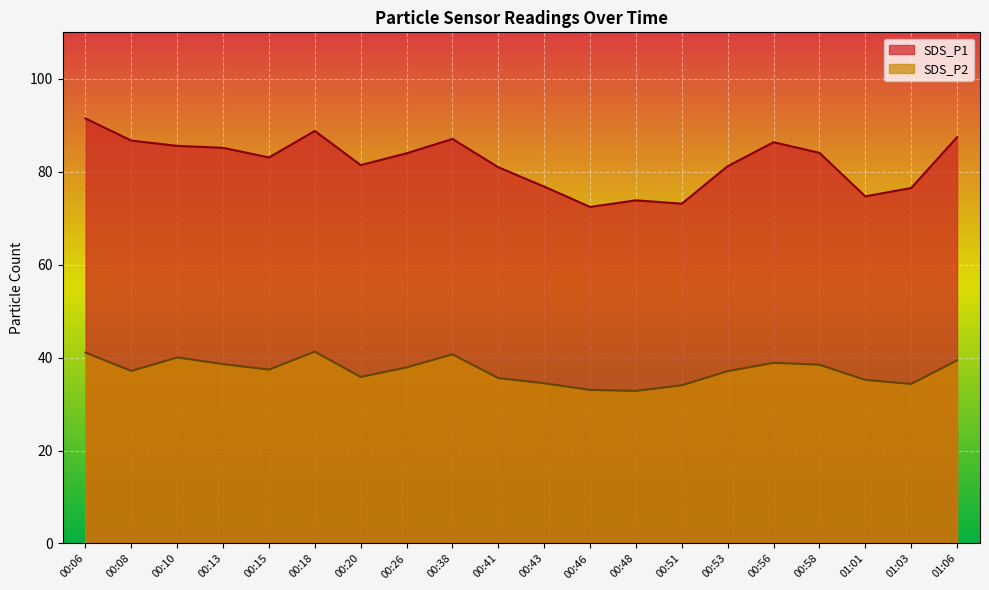

At which label is SDS_P2 closest to 37?

00:53